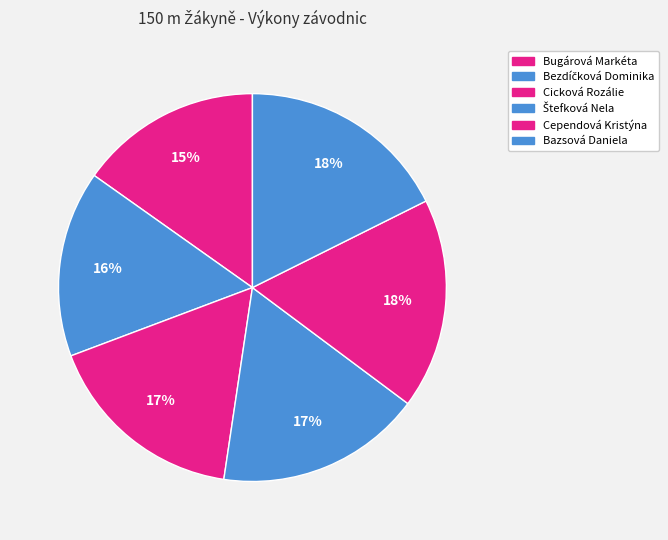

Does Bezdíčková Dominika represent more than half of the total?

No